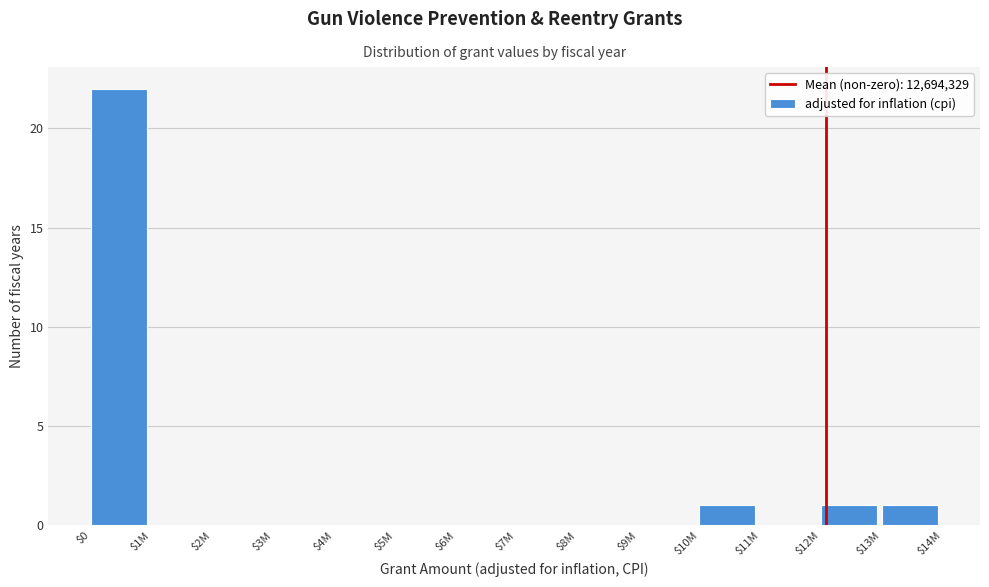

What is the maximum value shown in the chart?

22